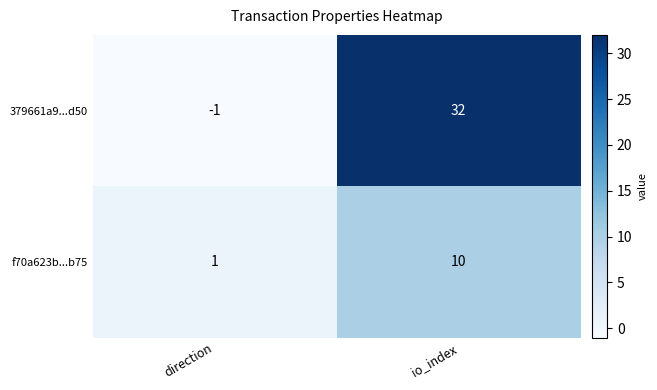

Rank the series by their average value, from highest to lowest.

379661a9...d50, f70a623b...b75